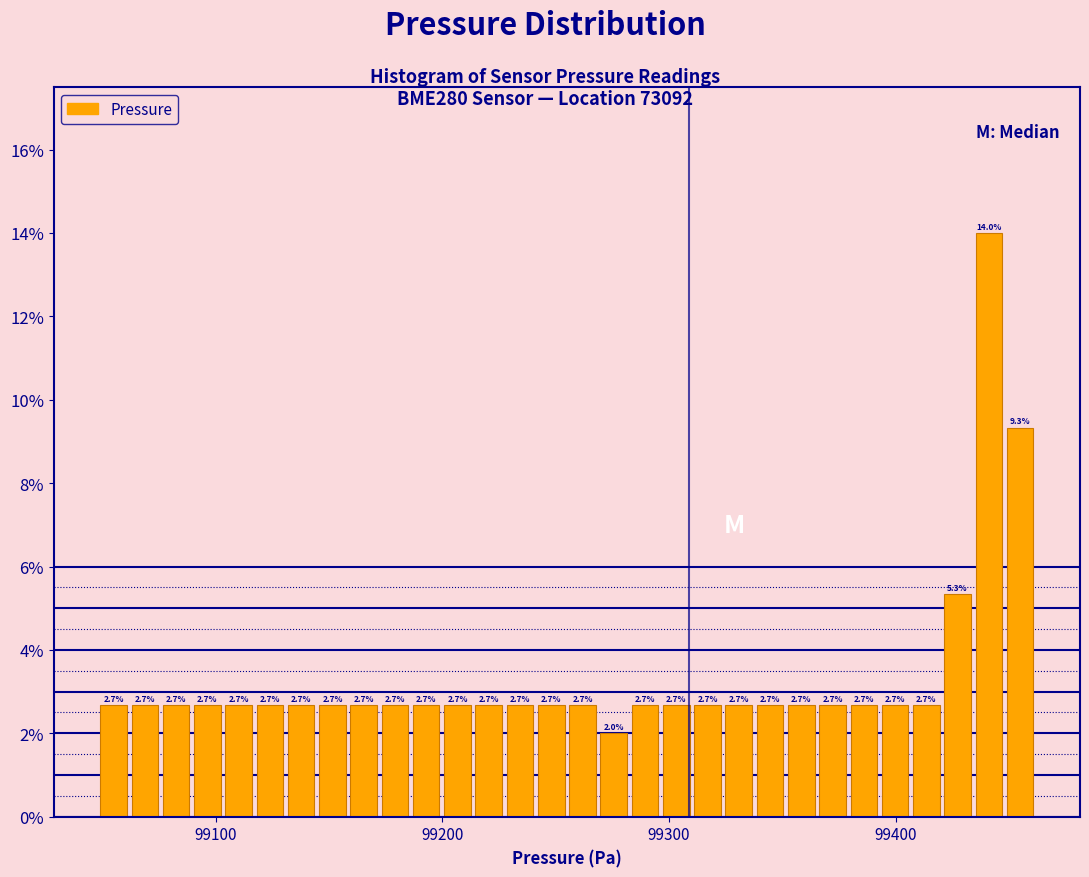

Read against the x-axis, roughly where is the centre of the tallest bar?

99440